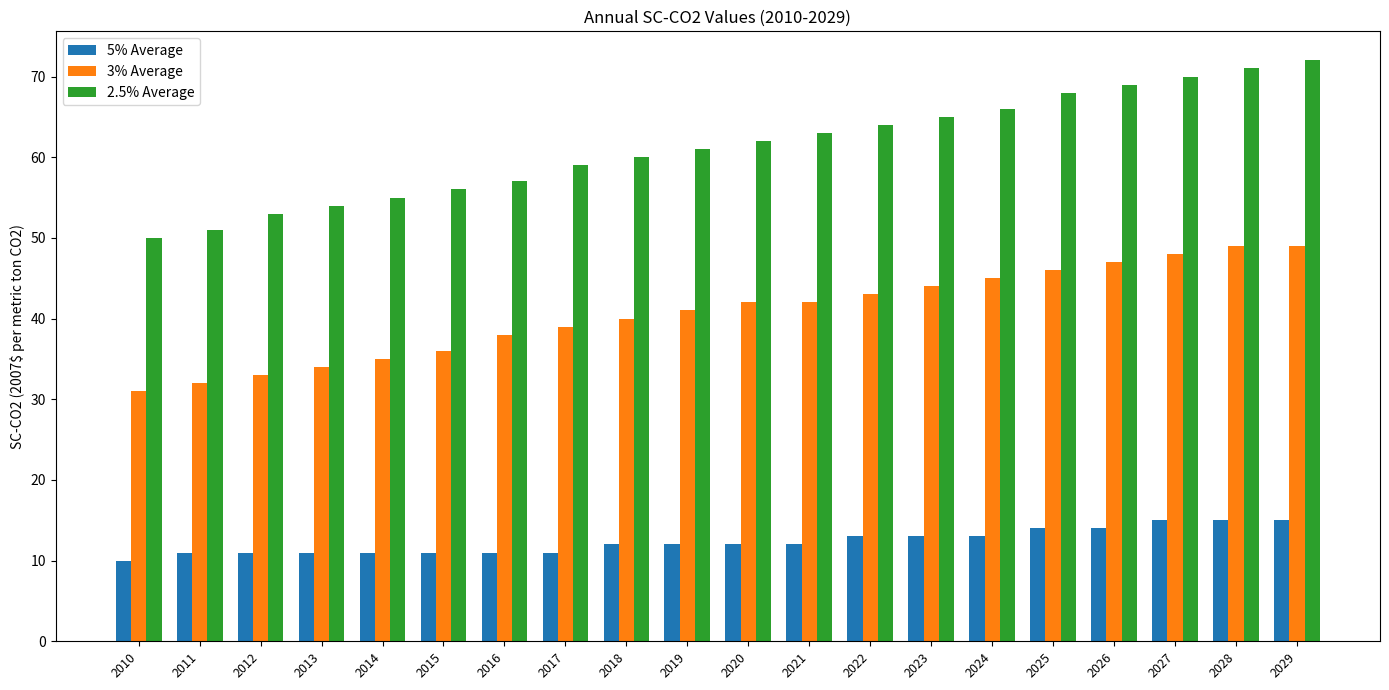

List the series in order of their peak value, lowest first.

5% Average, 3% Average, 2.5% Average